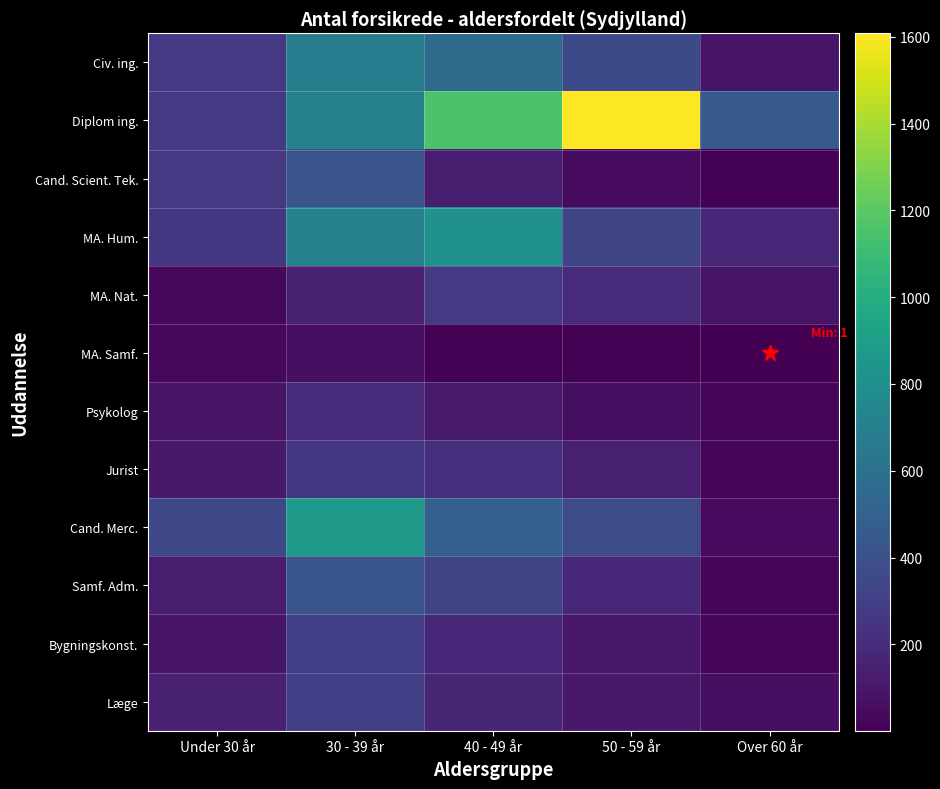

Which series has the largest total across all categories?

Diplom ing.